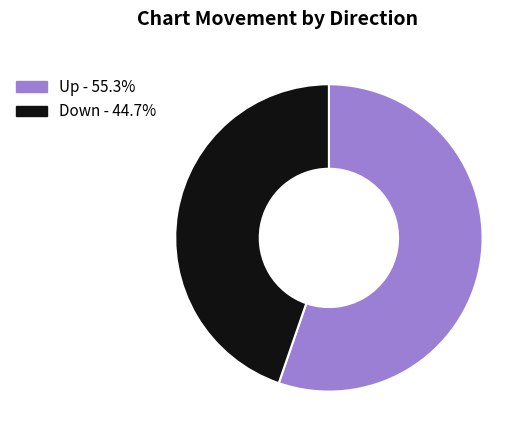

Is there a majority slice in this chart?

Yes